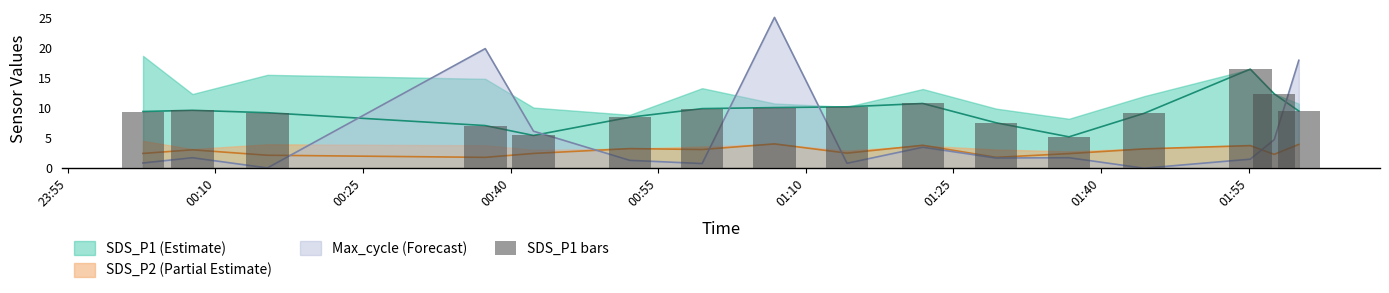

What position from the left is 00:10?

2